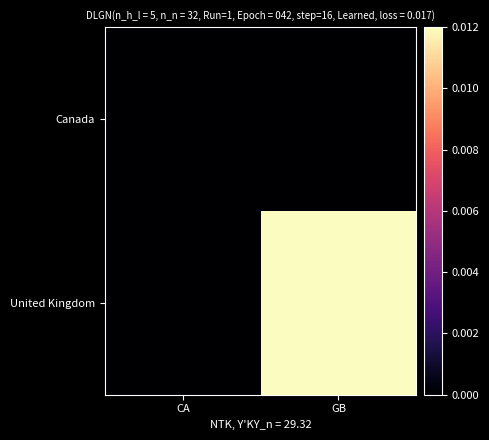

Between GB and CA, which is larger?

GB